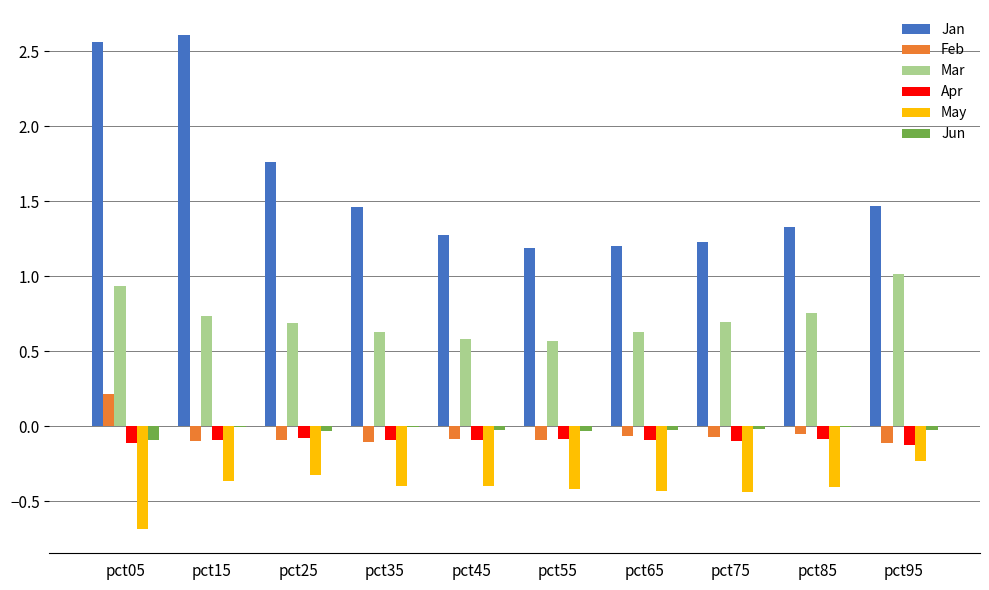

Is it true that Mar equals 1.2 at pct15?

False